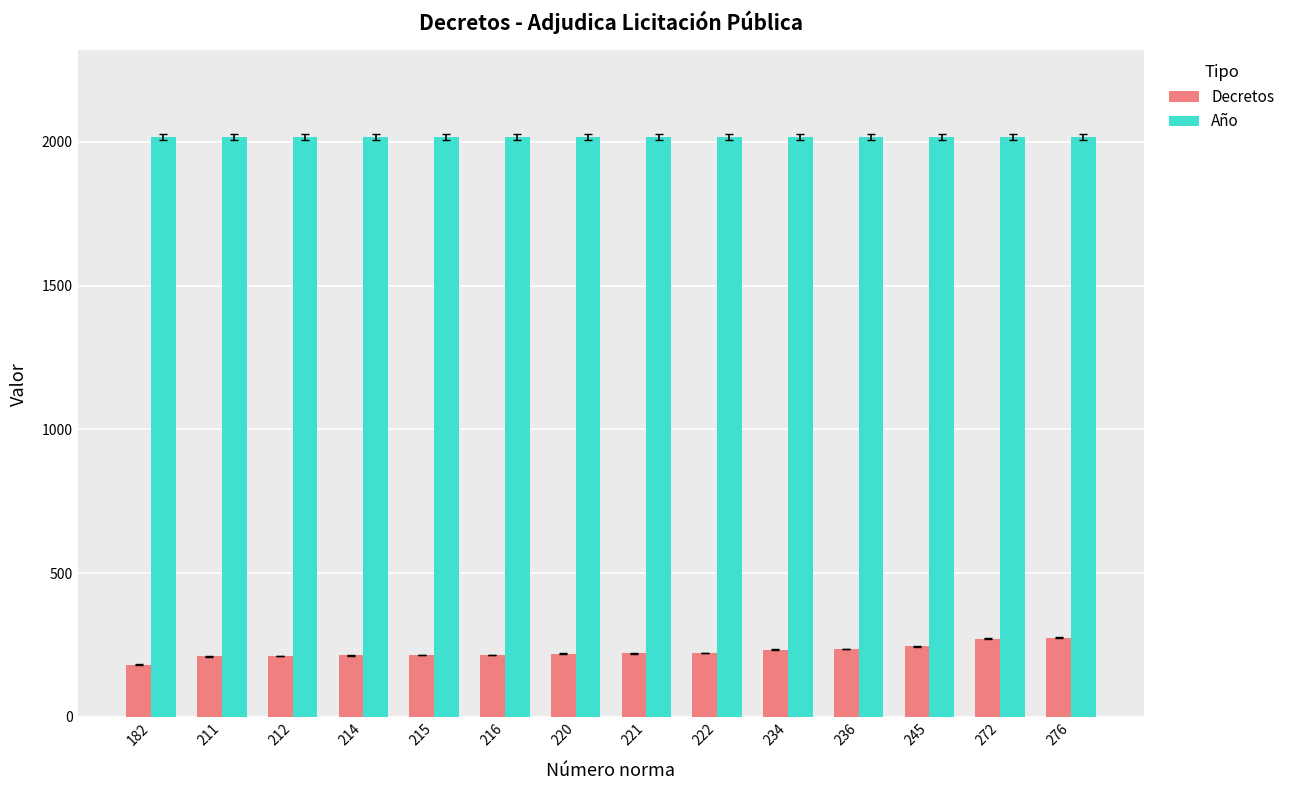

At how many categories does at least one series exceed 985?

14